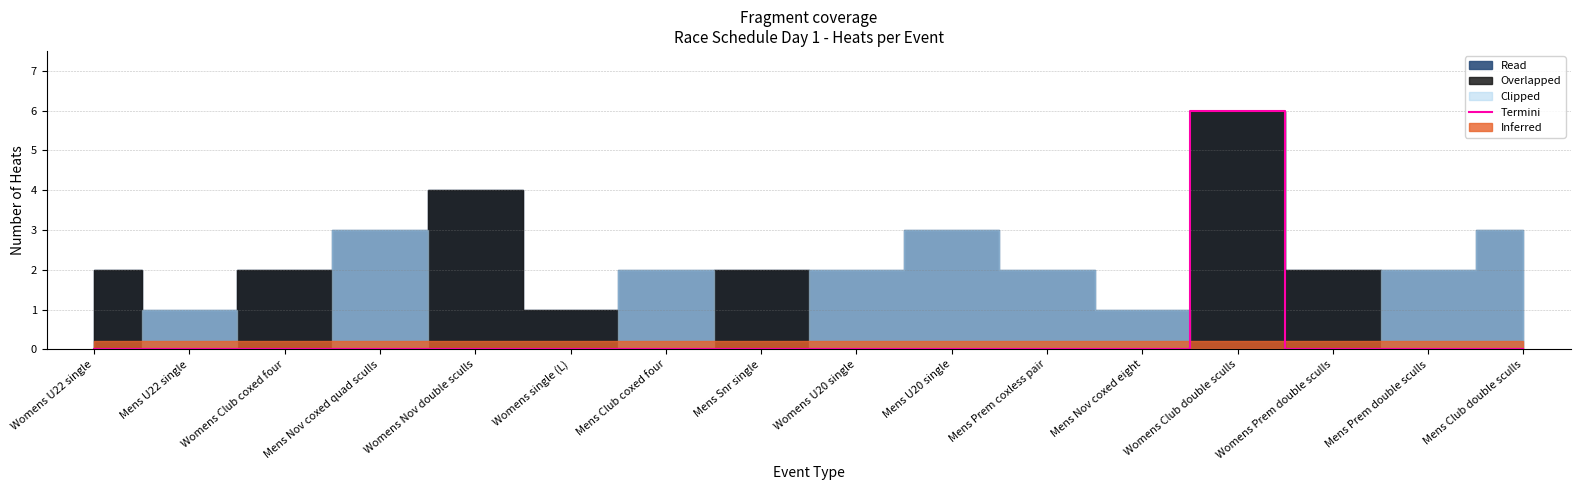

True or false: Termini has a value of 0 at Womens U20 single.

True